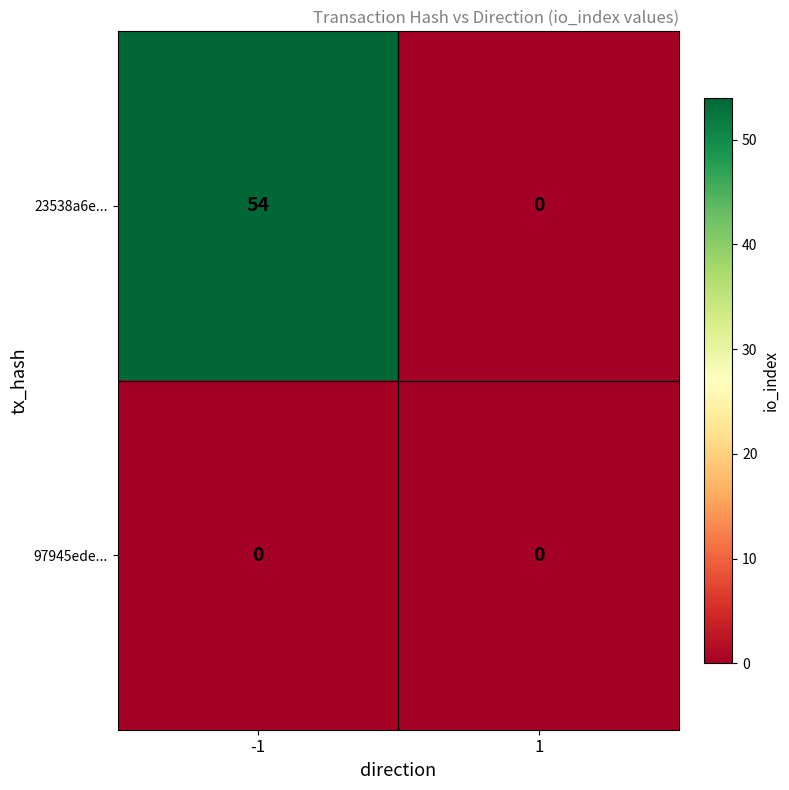

What is the greatest value displayed?

54